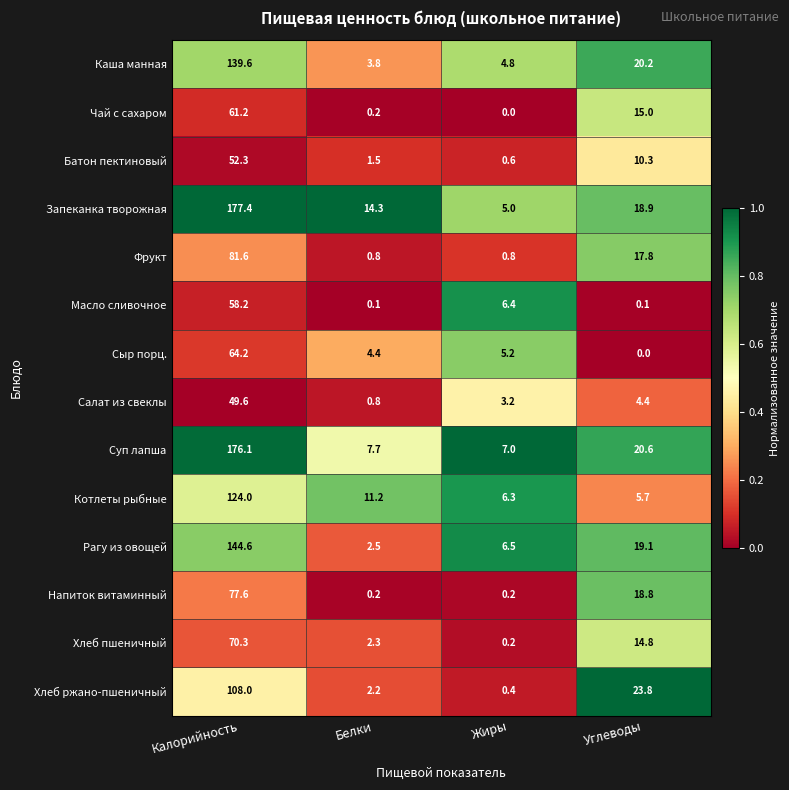

What is the sum of all Запеканка творожная values?

215.6